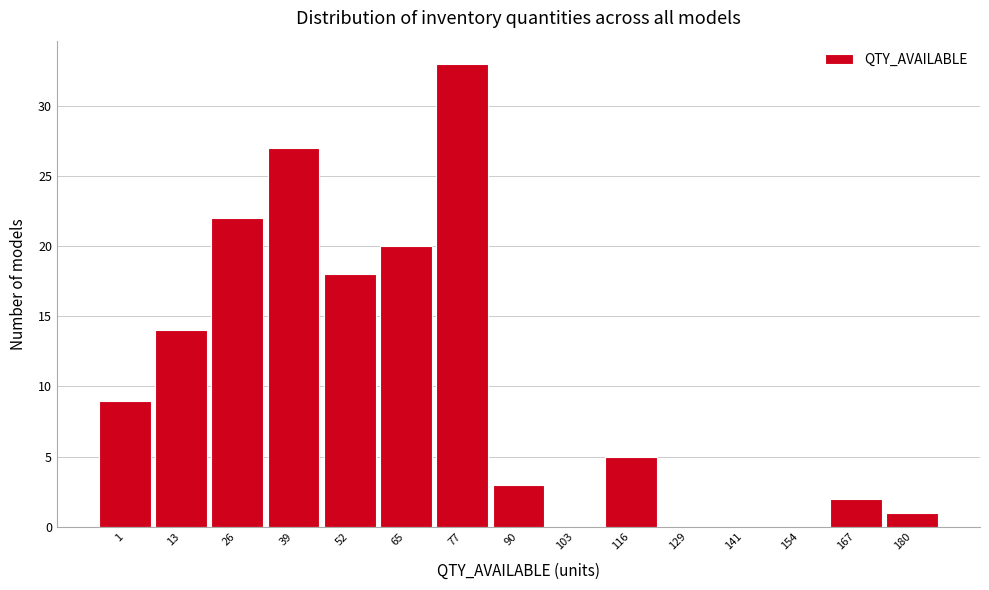

Reading right to left, what are all the values shown in this chart?

180=1	167=2	154=0	141=0	129=0	116=5	103=0	90=3	77=33	65=20	52=18	39=27	26=22	13=14	1=9